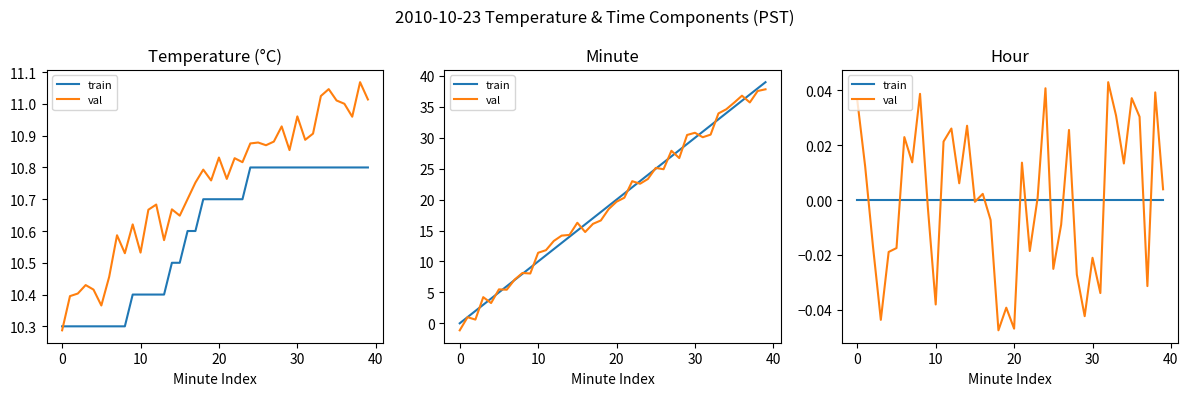

Which series changed the most between 30 and 25?

val